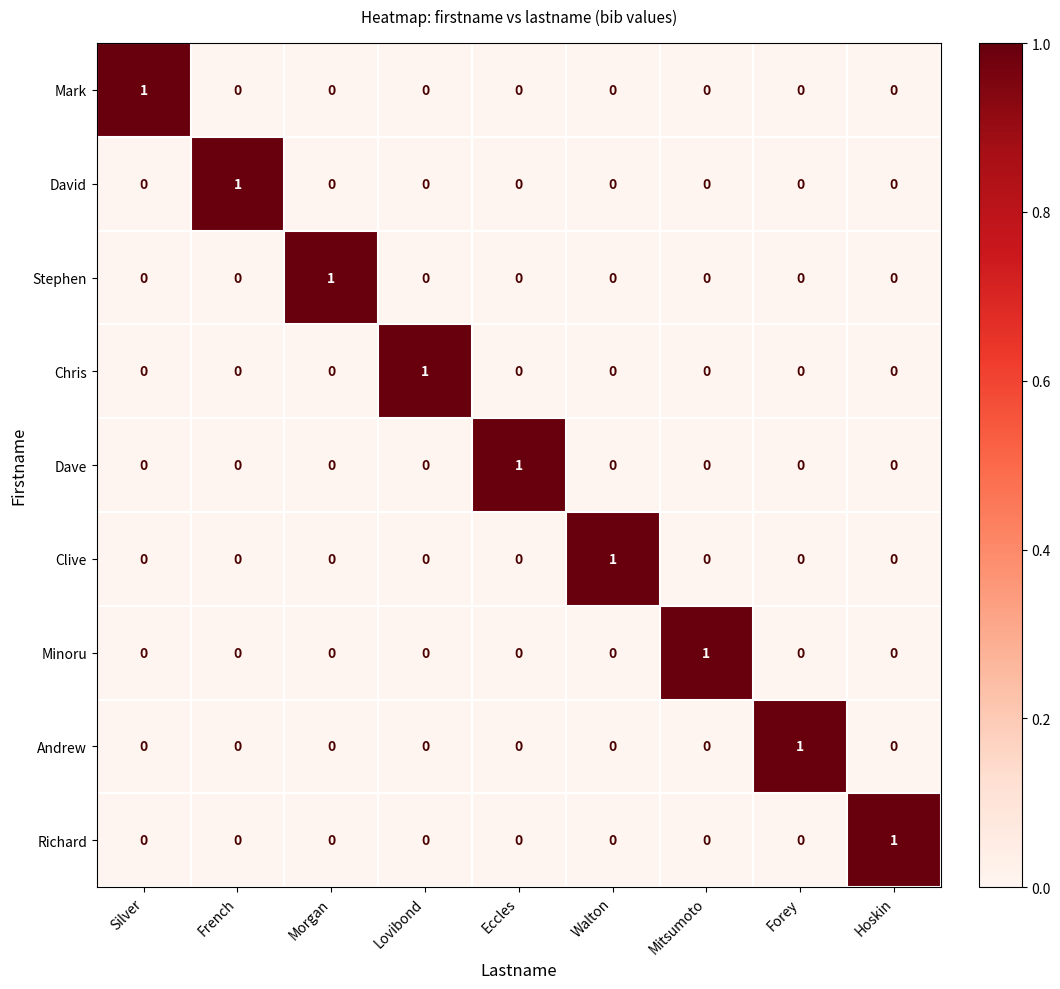

The value of Mark at Mitsumoto is 0. True or false?

True